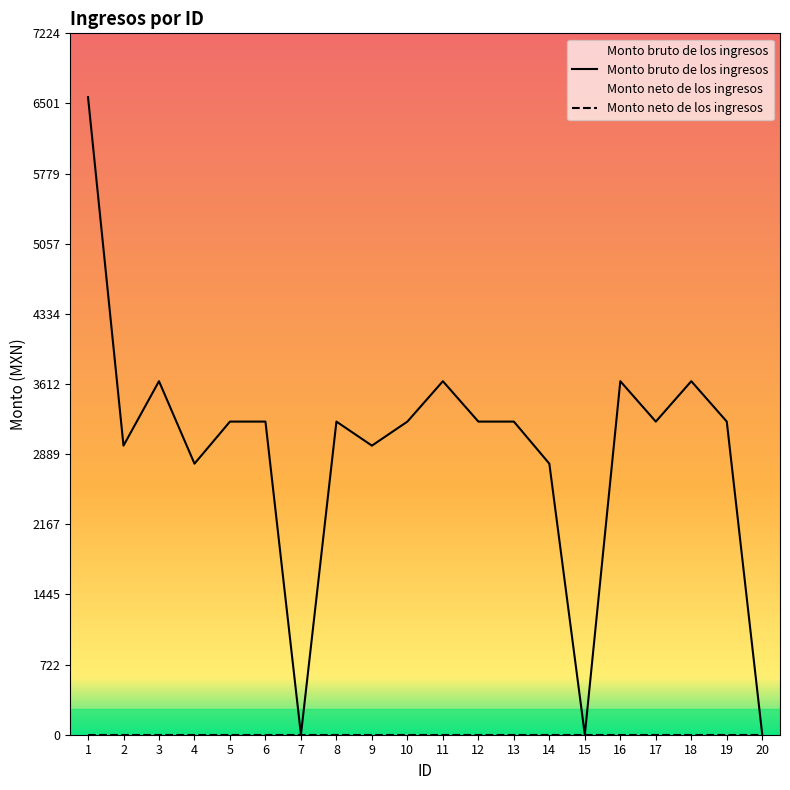

True or false: there are more than 0 points higher than both neighbors.

True